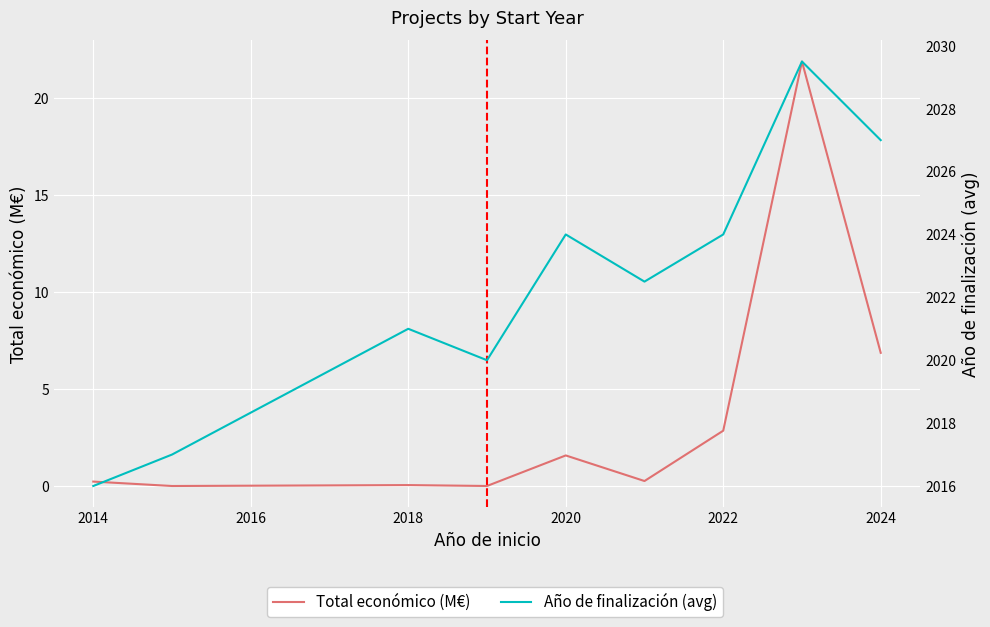

True or false: Año de finalización (avg) and Total económico (M€) intersect in this chart.

False